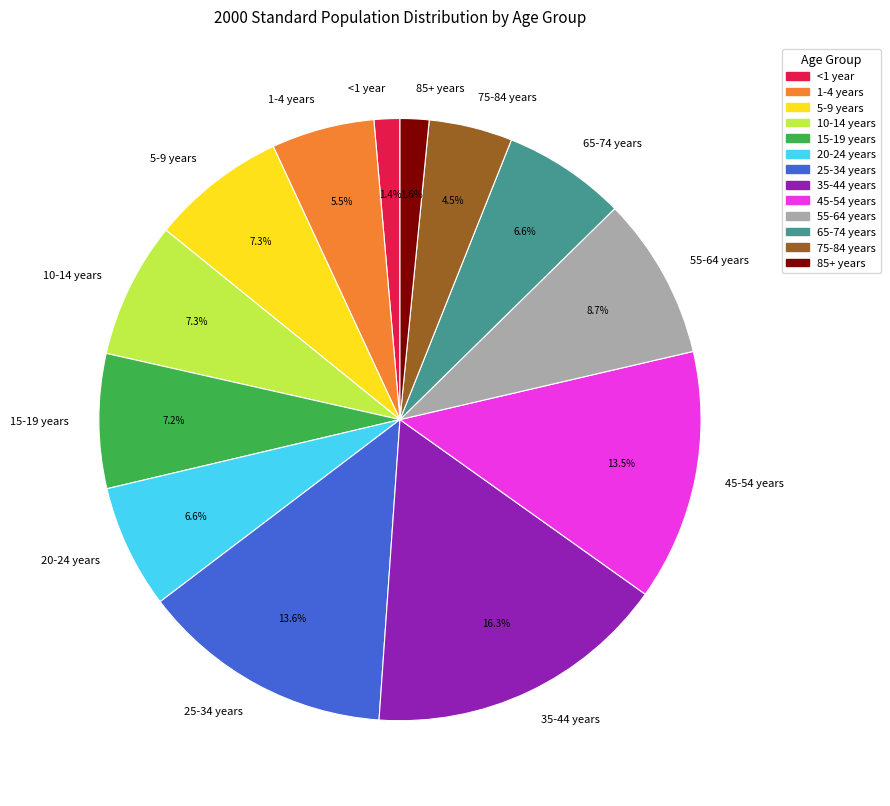

What portion of the pie excludes 5-9 years?

92.7%